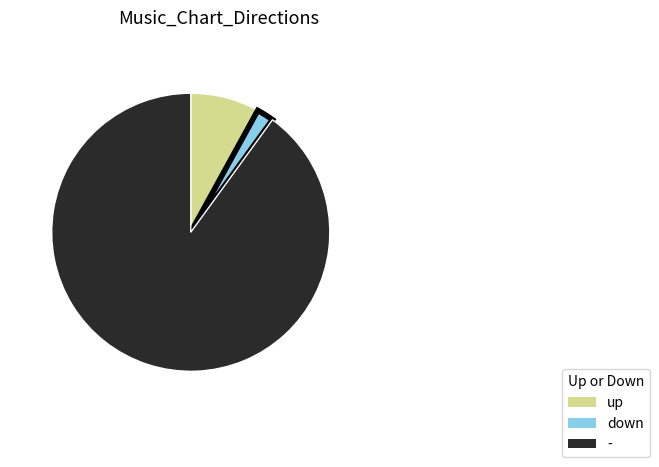

The up slice represents 55% of the pie. True or false?

False